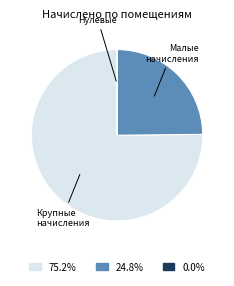

Approximately how many times larger is the value at 75.2% compared to 24.8%?

3.0